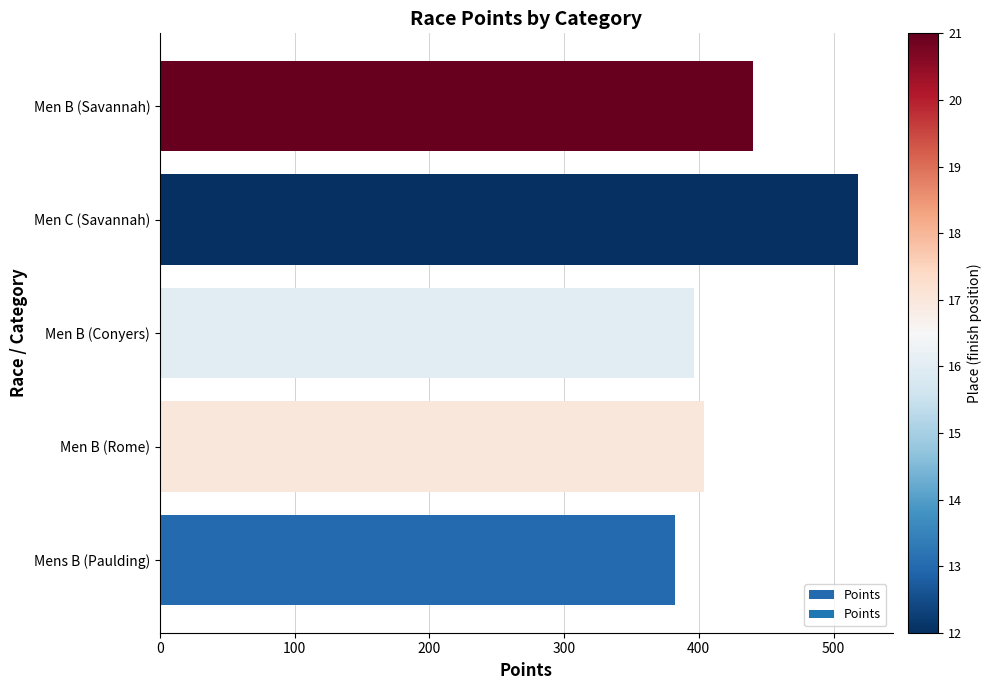

Does the chart contain stacked bars?

No